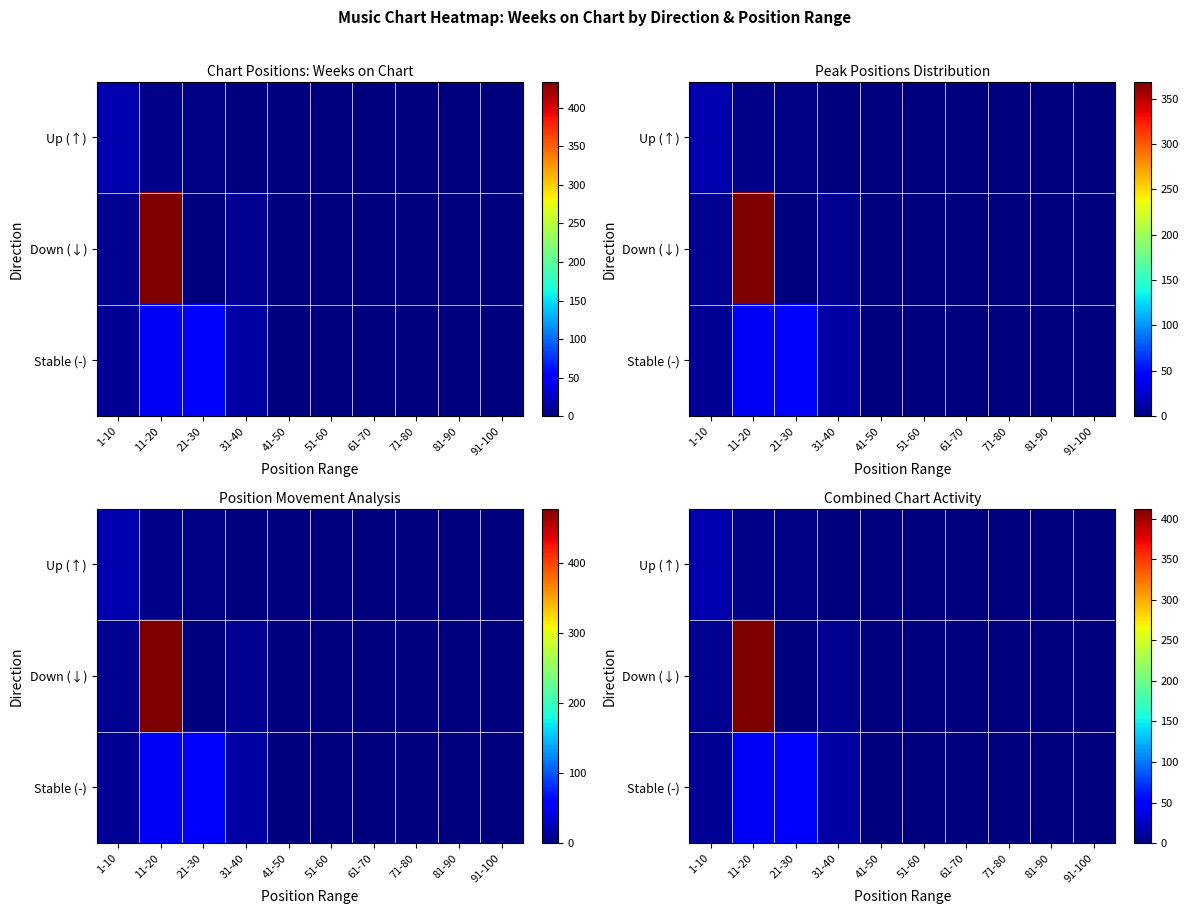

Is it true that Down (↓) equals 0.0 at 81-90?

True